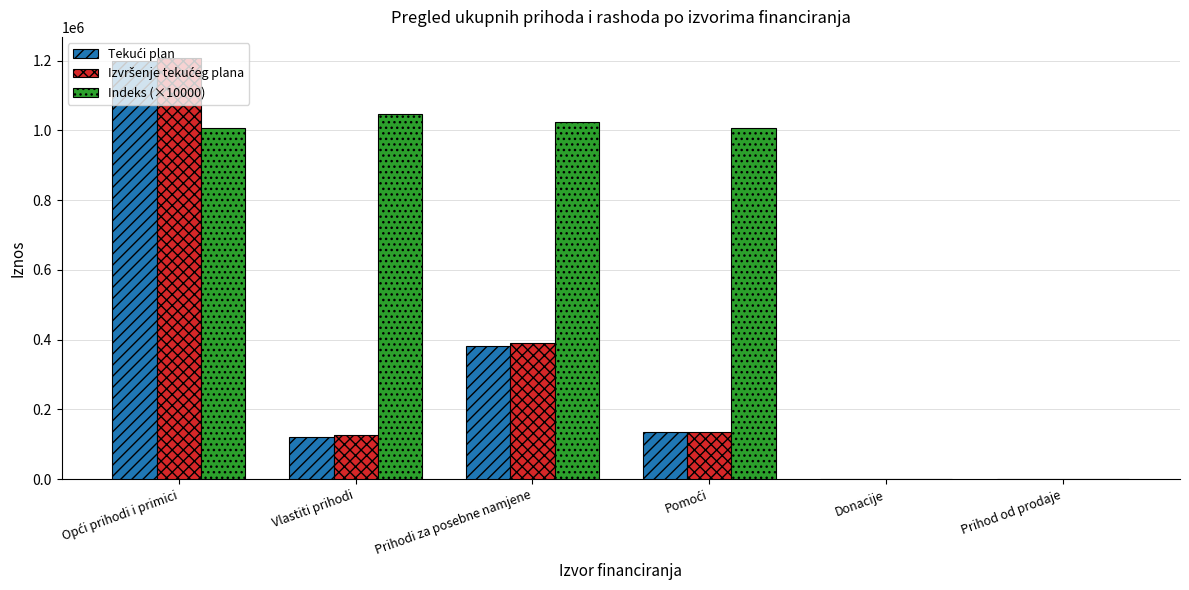

Count the number of categories in the chart.

6